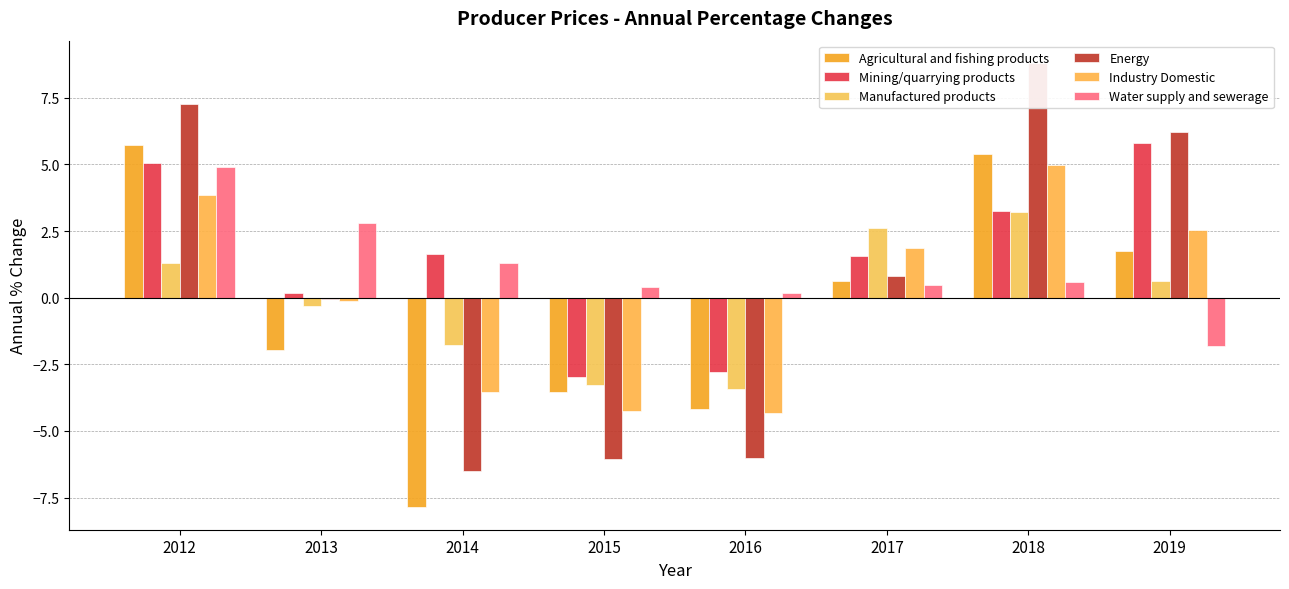

Between 2015 and 2018, which series saw the biggest shift?

Energy